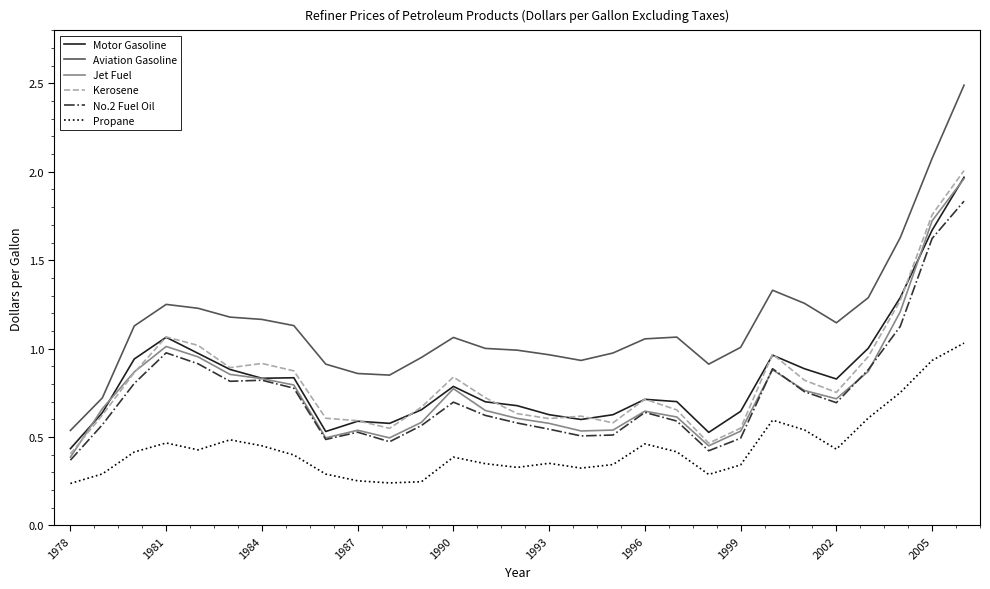

What is the maximum value shown in the chart?

2.5